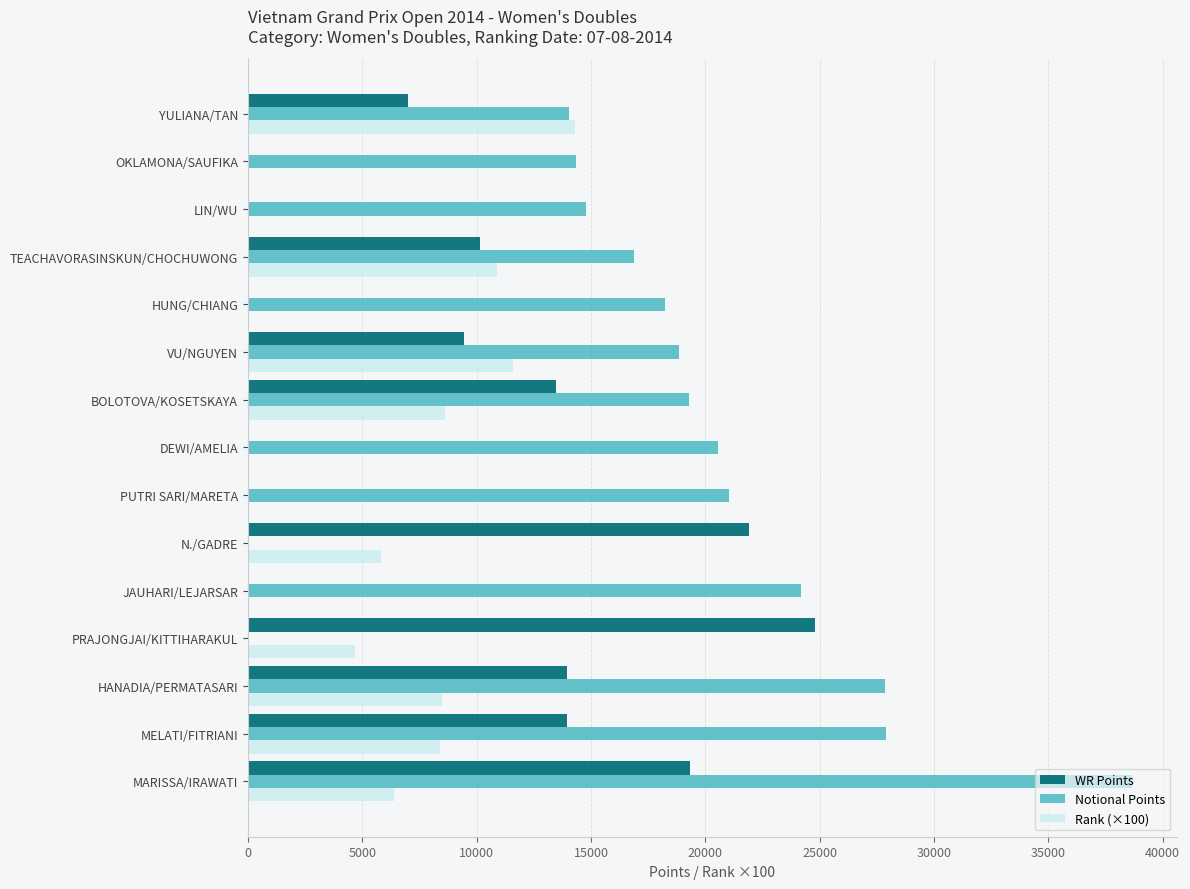

Is it true that WR Points equals 13493 at BOLOTOVA/KOSETSKAYA?

True